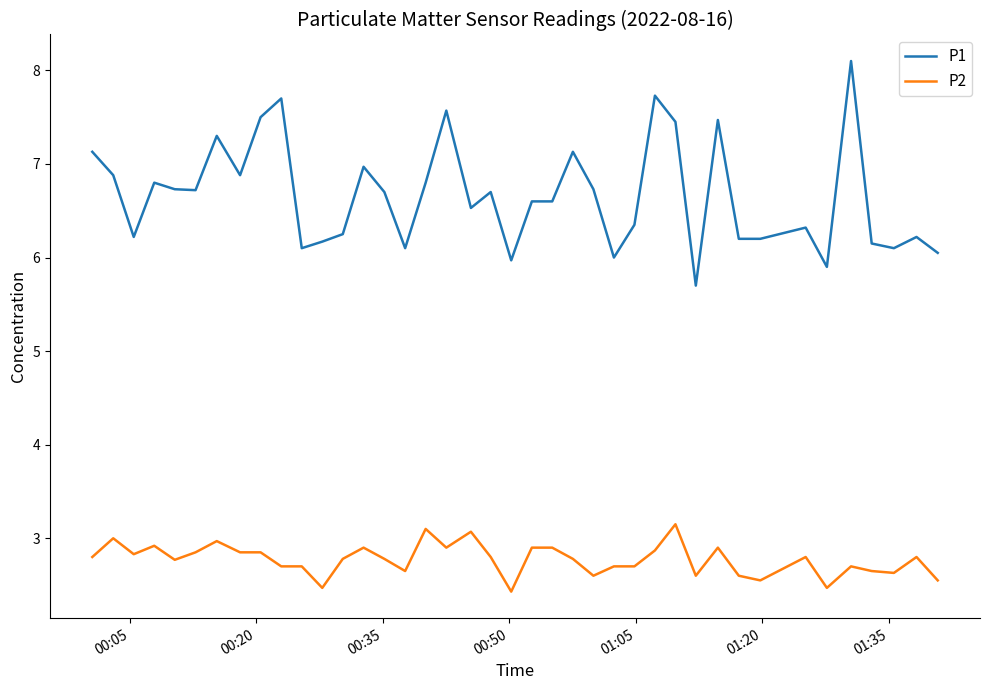

True or false: P1 and P2 cross at least once.

False